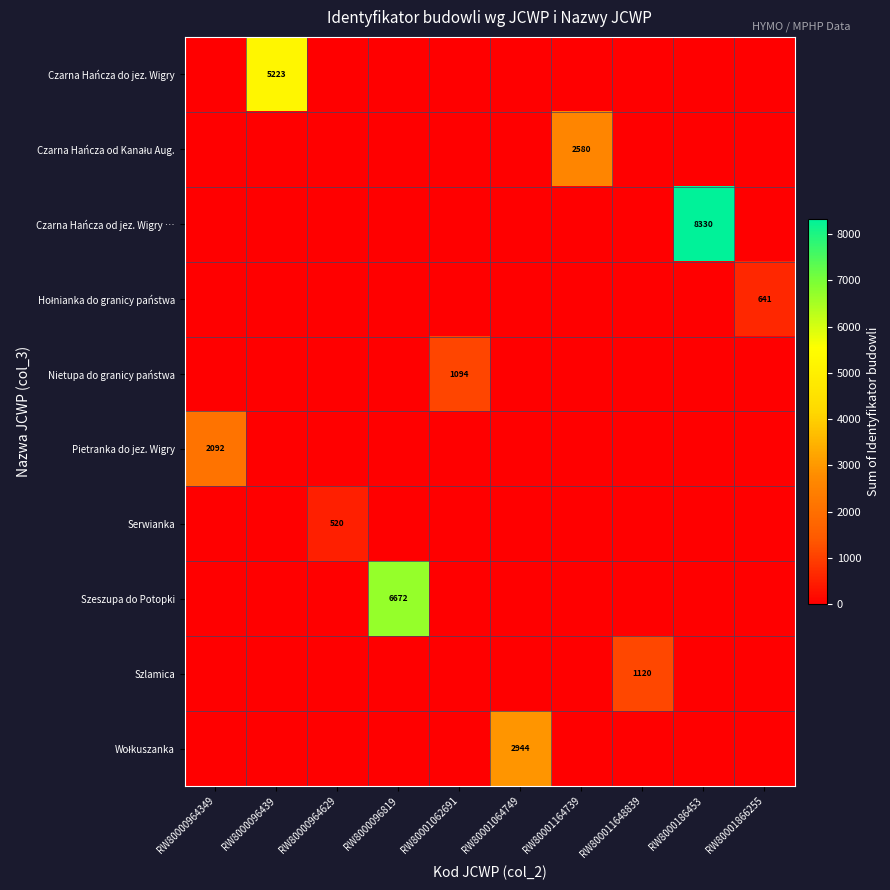

The value of Czarna Hańcza do jez. Wigry at RW8000096439 is 5223. True or false?

True